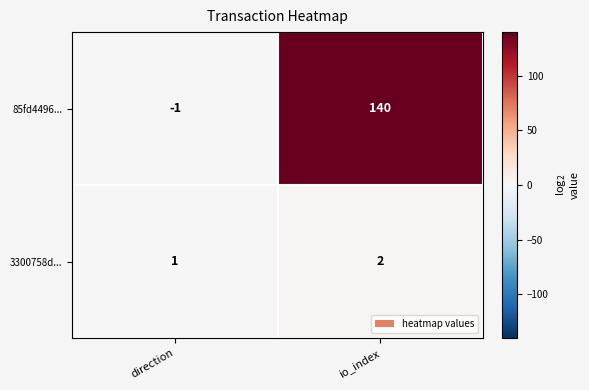

Rank the series by their average value, from lowest to highest.

3300758d..., 85fd4496...